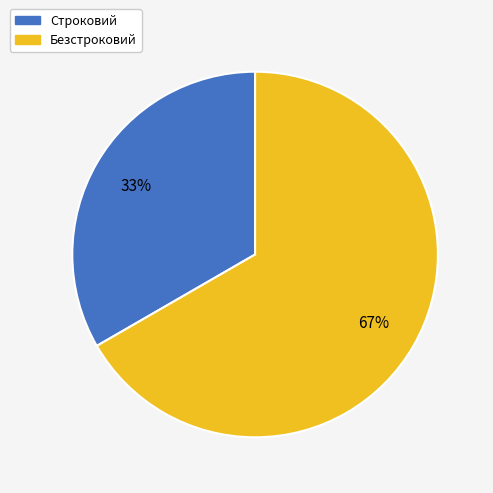

Do Строковий and Безстроковий together represent more than half of the pie?

Yes